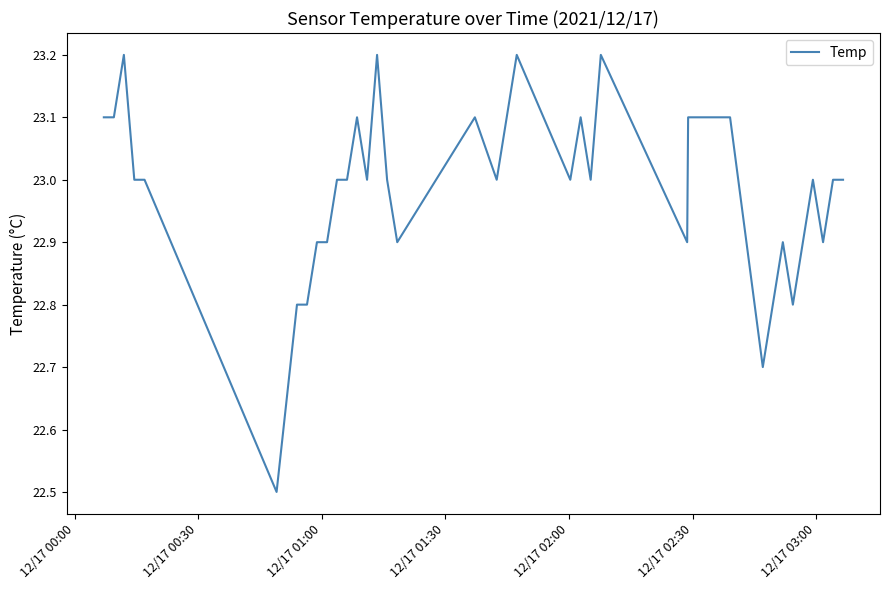

What is the smallest value displayed?

22.5